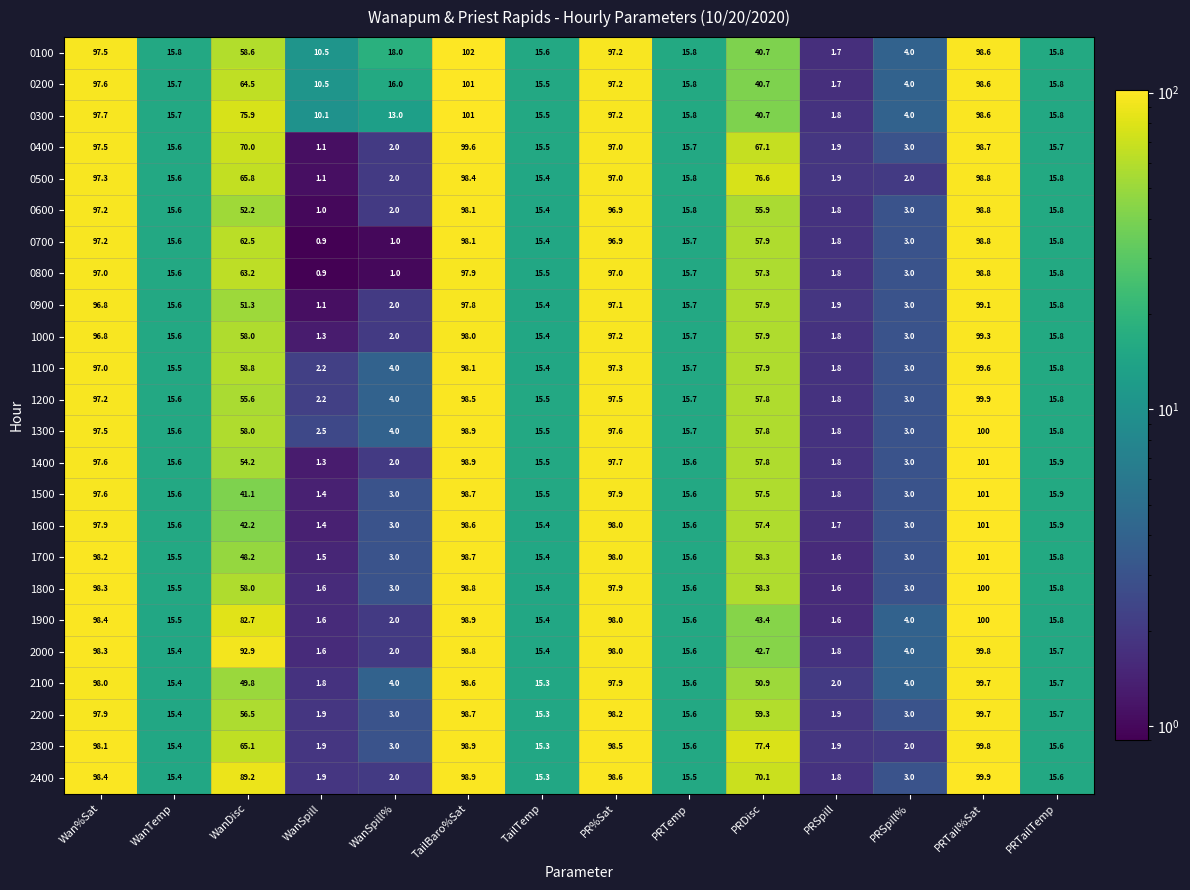

Which series changed the most between TailBaro%Sat and TailTemp?

0100